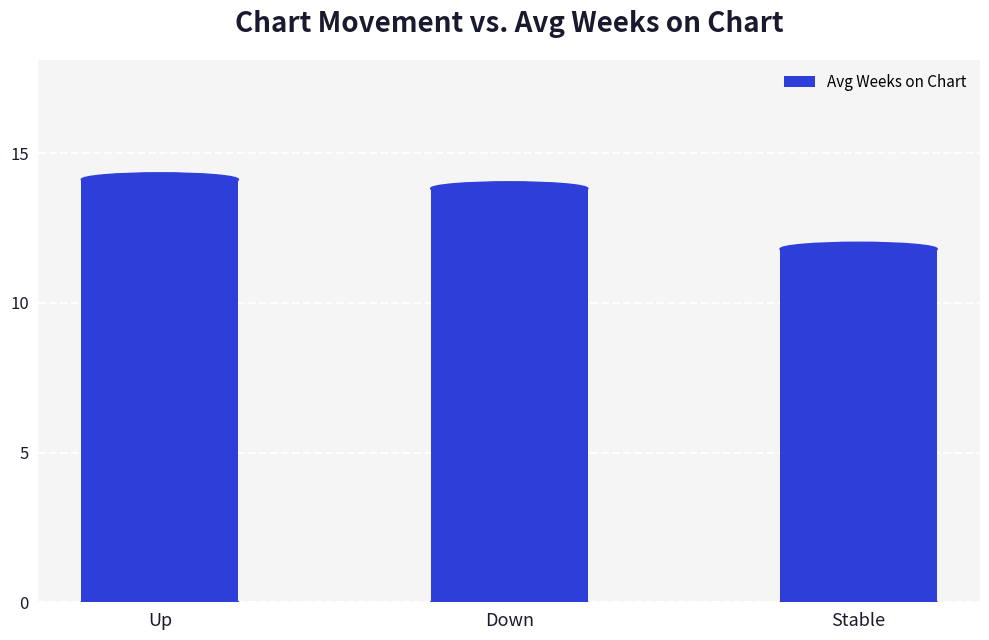

How many values exceed 13?

2